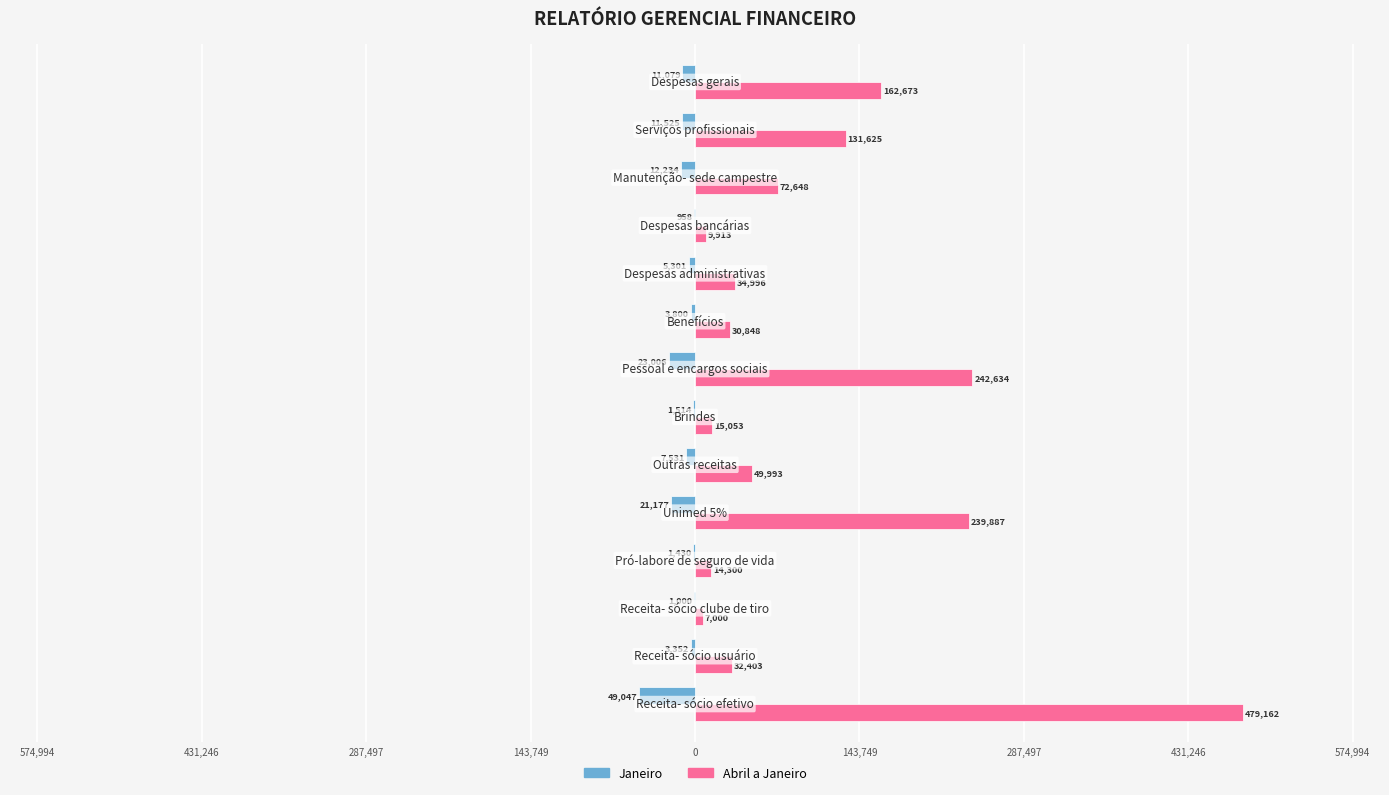

How many bars are there in each group?

2